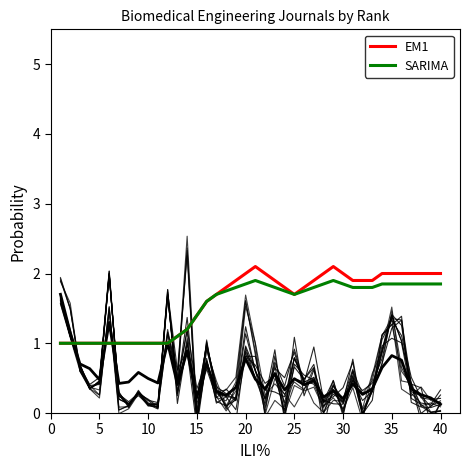

Reading left to right, what are all the values shown in this chart?

EM1: 1.0	1.0	1.0	1.0	1.0	1.0	1.0	1.0	1.0	1.0	1.0	1.0	1.1	1.2	1.4	1.6	1.7	1.8	1.9	2.0	2.1	2.0	1.9	1.8	1.7	1.8	1.9	2.0	2.1	2.0	1.9	1.9	1.9	2.0	2.0	2.0	2.0	2.0	2.0	2.0
SARIMA: 1.0	1.0	1.0	1.0	1.0	1.0	1.0	1.0	1.0	1.0	1.0	1.0	1.1	1.2	1.4	1.6	1.7	1.8	1.8	1.9	1.9	1.9	1.8	1.8	1.7	1.8	1.8	1.9	1.9	1.9	1.8	1.8	1.8	1.9	1.9	1.9	1.9	1.9	1.9	1.9